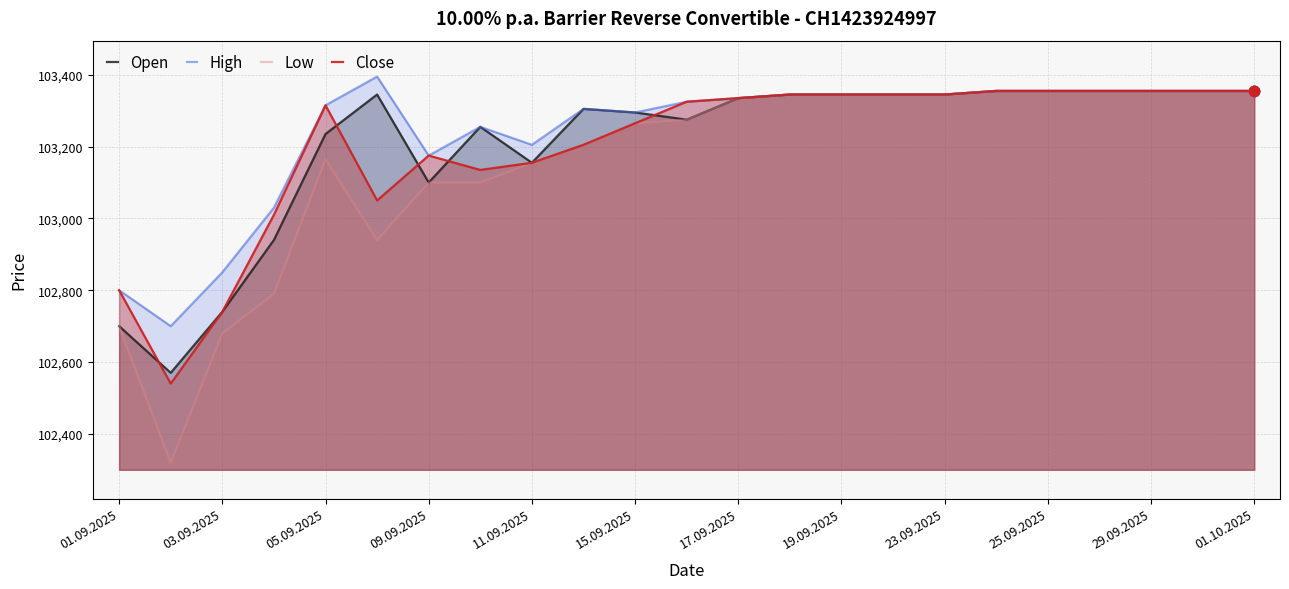

At how many categories does at least one series exceed 102984?

20